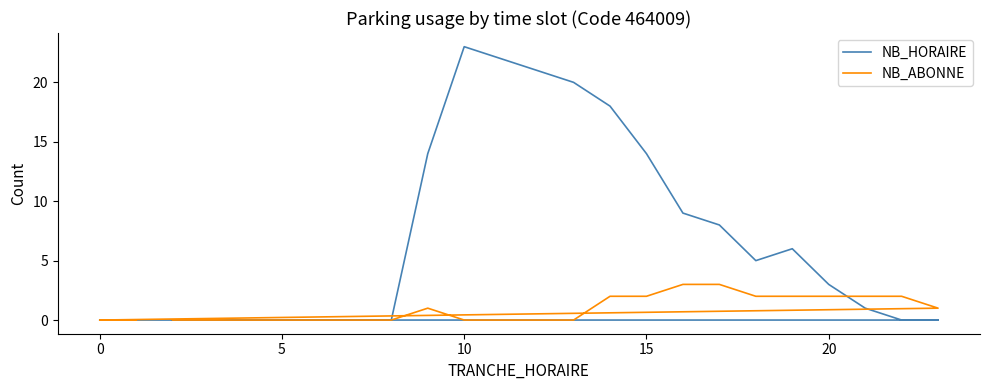

Between 15 and 16, which is larger?

15